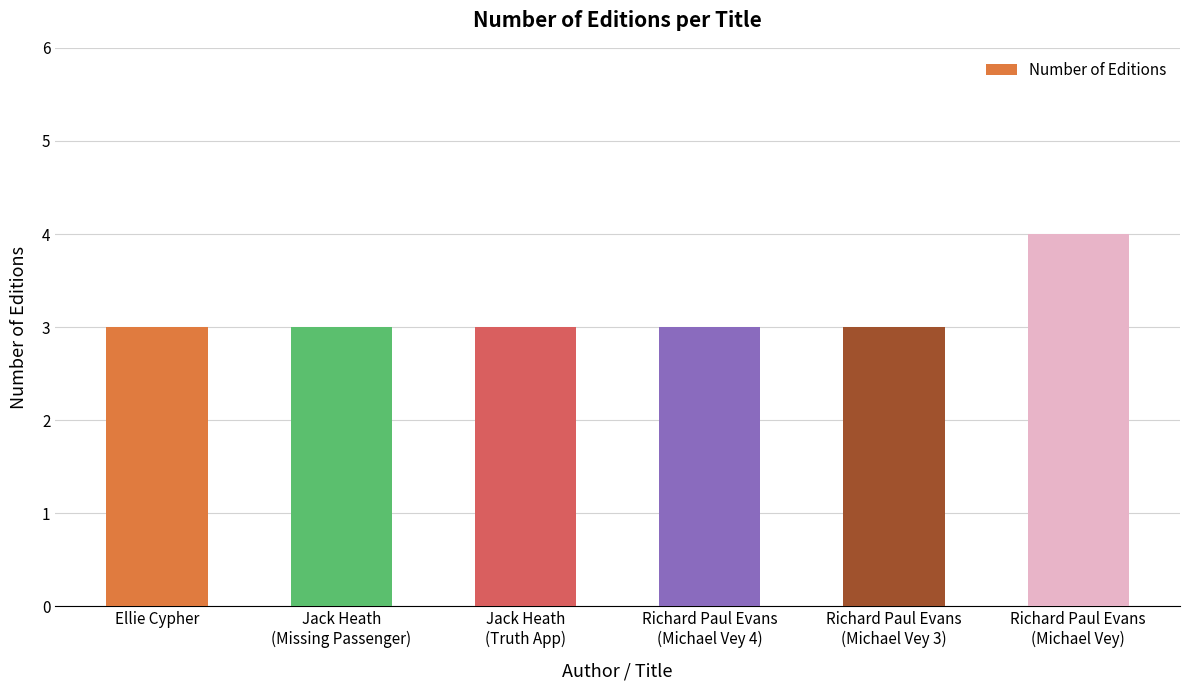

Count the values in the range 3 to 4.

6